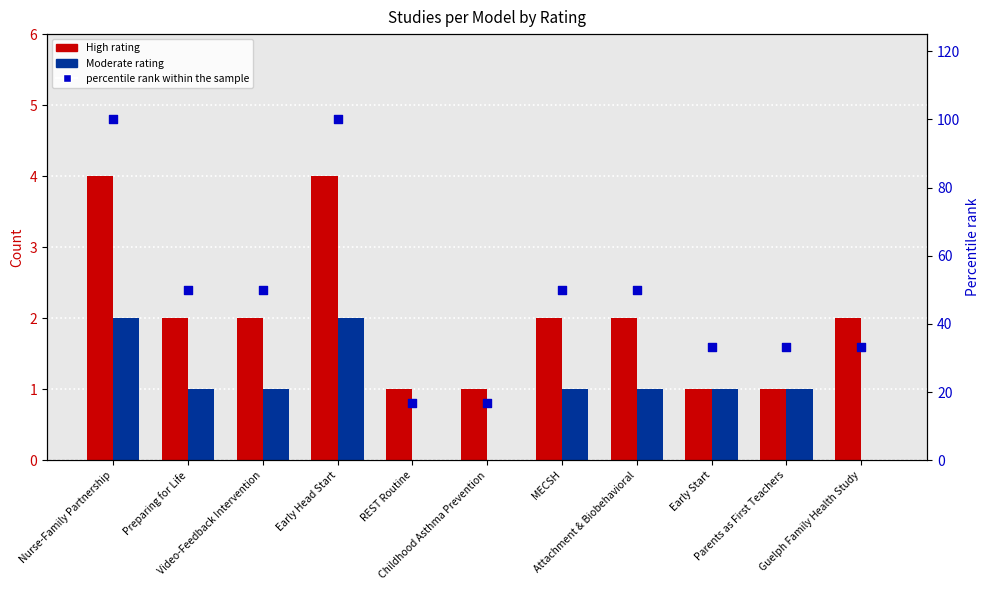

At how many categories does at least one series exceed 25?

9